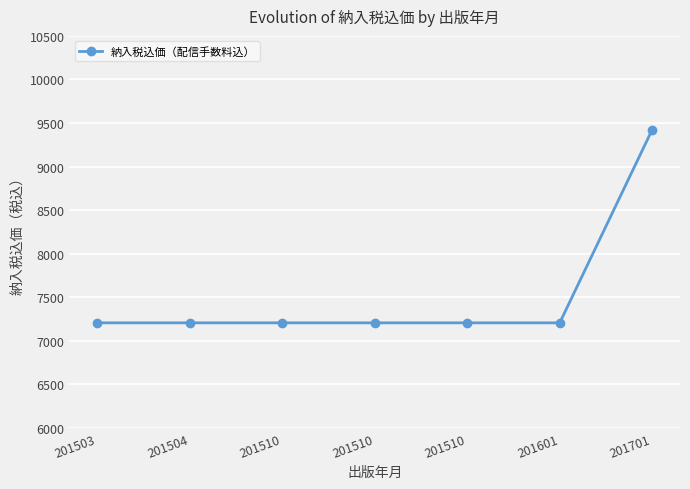

How many categories are shown in the chart?

7